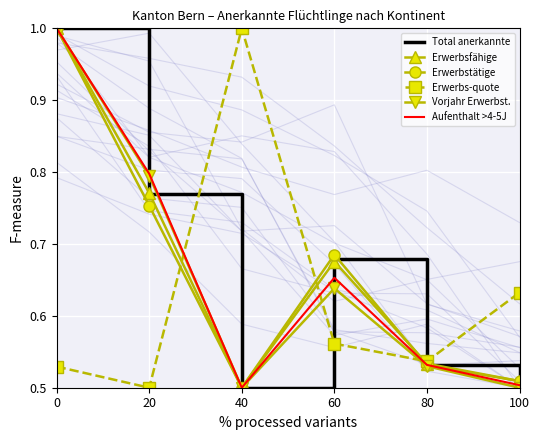

The Total anerkannte series shows 0.5 at 40. True or false?

True